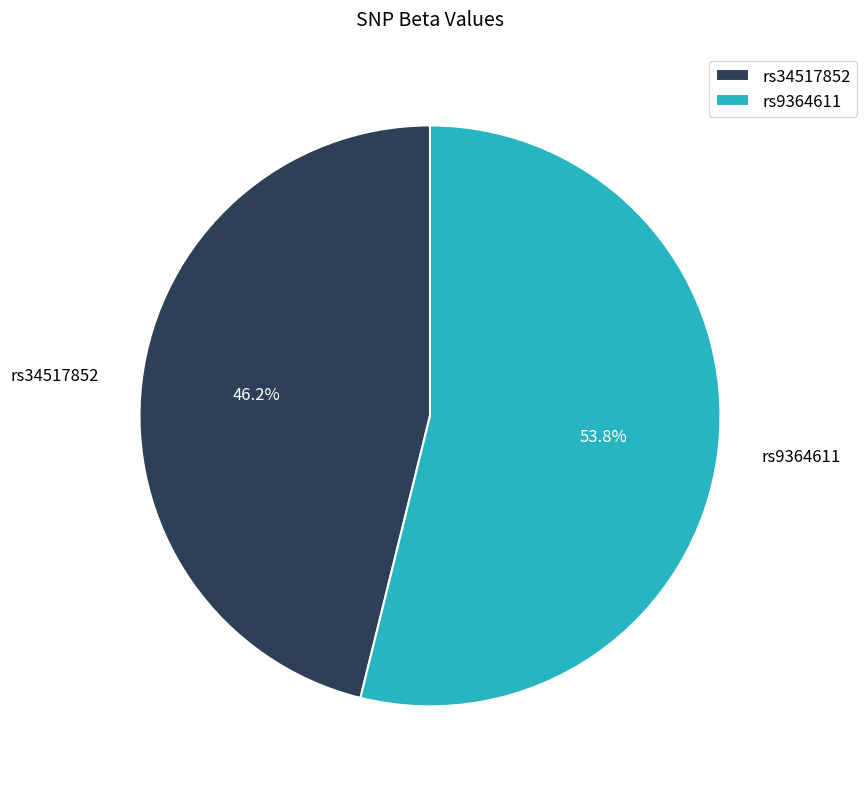

Is it true that rs34517852 is 55% of the pie?

False